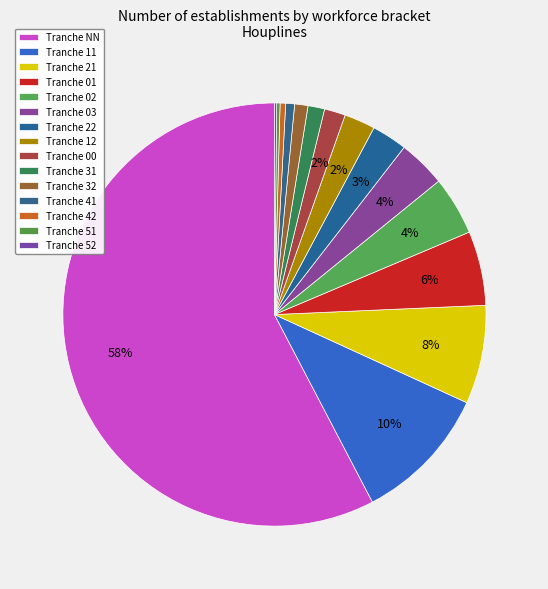

Does any single category account for the majority?

Yes